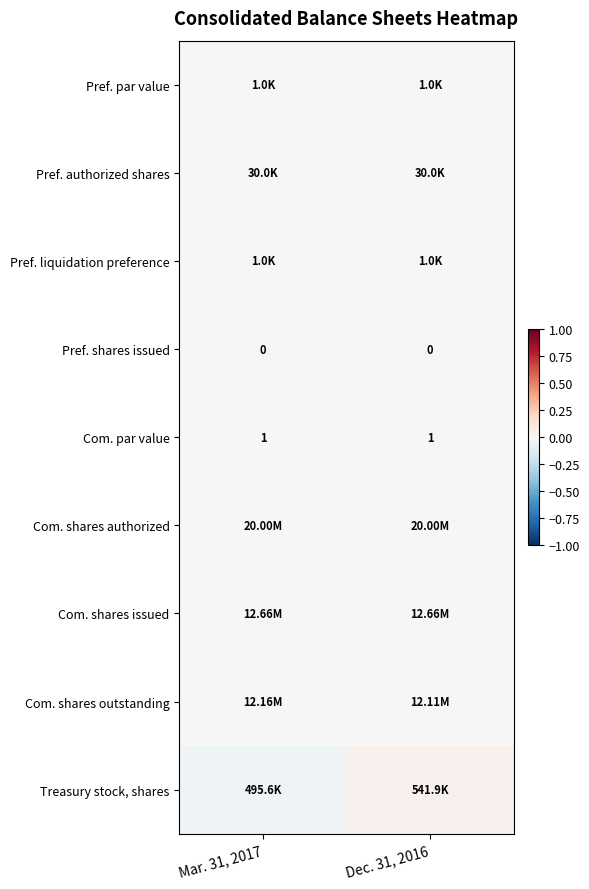

The value of Com. shares outstanding at Mar. 31, 2017 is 0.0. True or false?

False